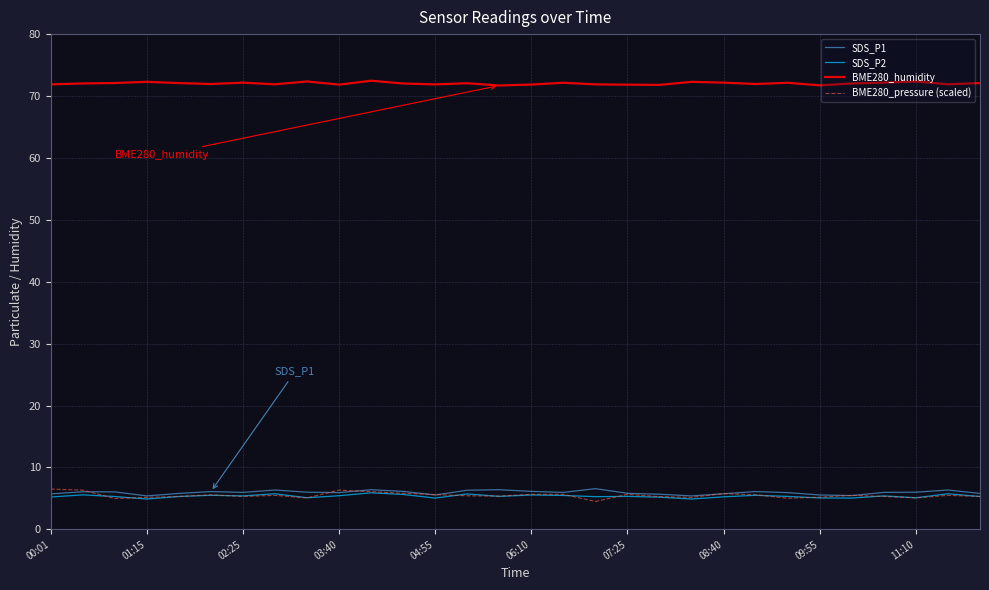

What is the highest value of the BME280_pressure (scaled) series?

6.5